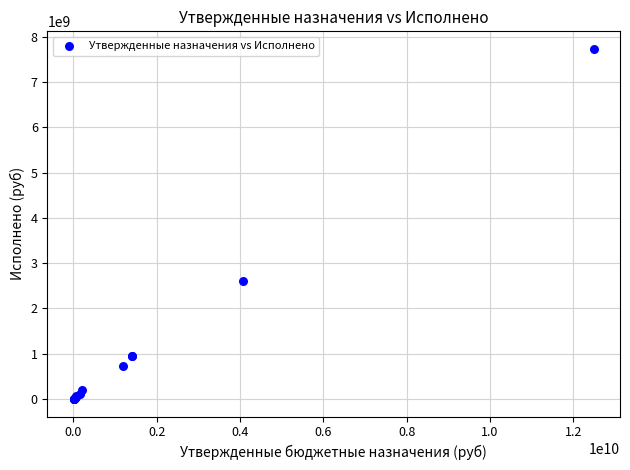

What Y value in the scatter plot is closest to 3867206118?

2600567126.8